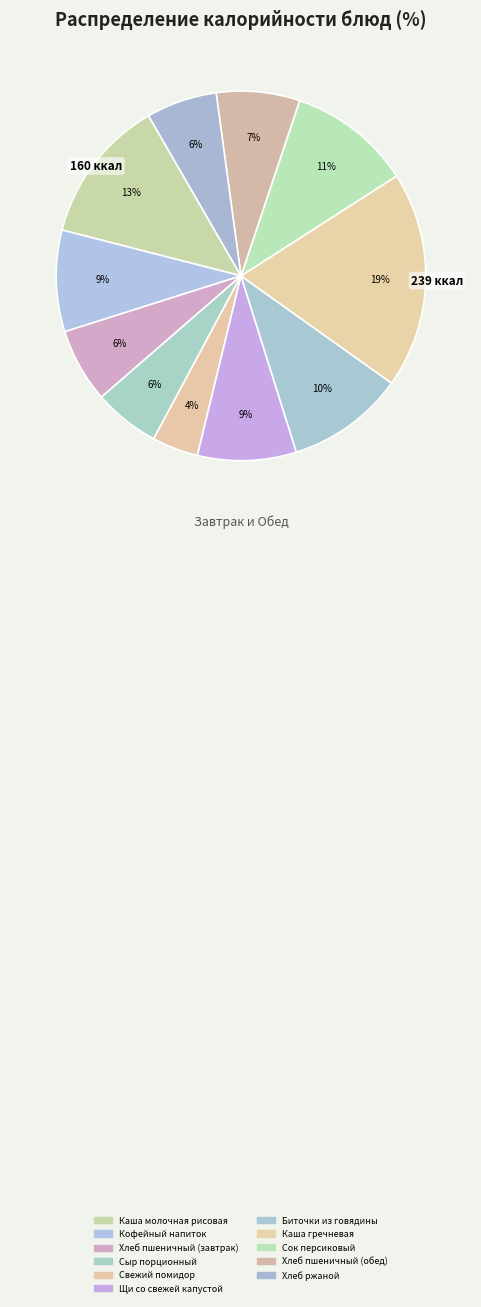

True or false: Хлеб пшеничный (обед) accounts for 1% of the total.

False